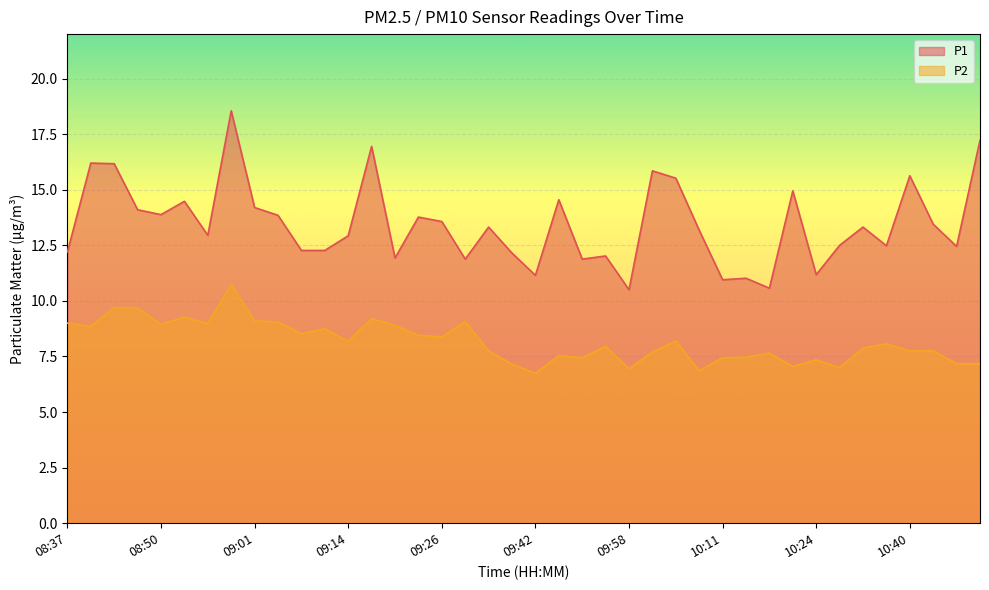

Reading left to right, transcribe all the data shown in this chart.

P1: 08:37=12.2	08:40=16.2	08:45=16.2	08:47=14.1	08:50=13.9	08:52=14.5	08:55=12.9	08:58=18.6	09:01=14.2	09:05=13.8	09:08=12.3	09:11=12.3	09:14=12.9	09:17=16.9	09:20=11.9	09:23=13.8	09:26=13.6	09:29=11.9	09:36=13.3	09:39=12.2	09:42=11.2	09:45=14.6	09:48=11.9	09:51=12.0	09:58=10.5	10:01=15.8	10:05=15.5	10:08=13.2	10:11=10.9	10:15=11.0	10:18=10.6	10:21=14.9	10:24=11.2	10:28=12.5	10:34=13.3	10:37=12.5	10:40=15.6	10:43=13.4	10:45=12.4	10:48=17.2
P2: 08:37=9.0	08:40=8.8	08:45=9.7	08:47=9.7	08:50=8.9	08:52=9.3	08:55=9.0	08:58=10.7	09:01=9.1	09:05=9.1	09:08=8.5	09:11=8.8	09:14=8.2	09:17=9.2	09:20=8.9	09:23=8.4	09:26=8.4	09:29=9.1	09:36=7.8	09:39=7.2	09:42=6.8	09:45=7.5	09:48=7.5	09:51=8.0	09:58=7.0	10:01=7.7	10:05=8.2	10:08=6.8	10:11=7.5	10:15=7.5	10:18=7.7	10:21=7.0	10:24=7.3	10:28=7.0	10:34=7.9	10:37=8.1	10:40=7.8	10:43=7.8	10:45=7.2	10:48=7.2